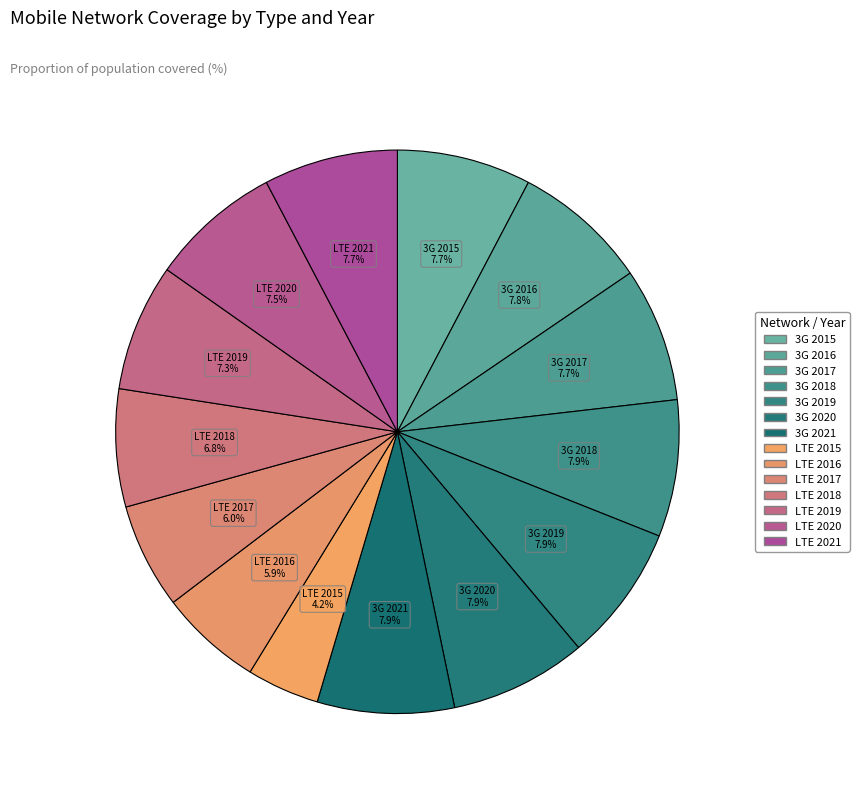

Approximately how many times larger is the value at LTE 2018 compared to 3G 2015?

0.9